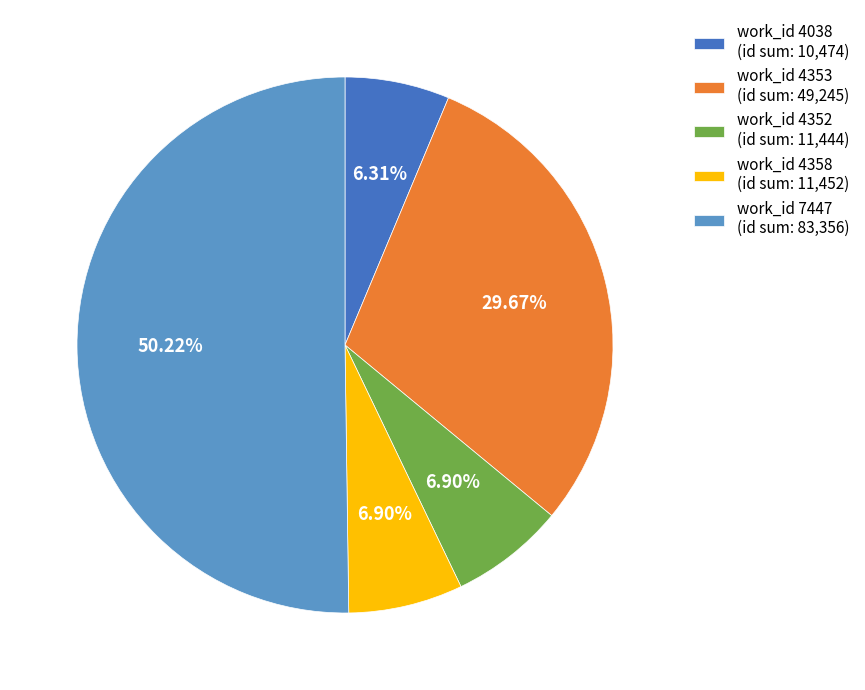

Which has a higher value, work_id 7447 (id sum: 83,356) or work_id 4352 (id sum: 11,444)?

work_id 7447 (id sum: 83,356)